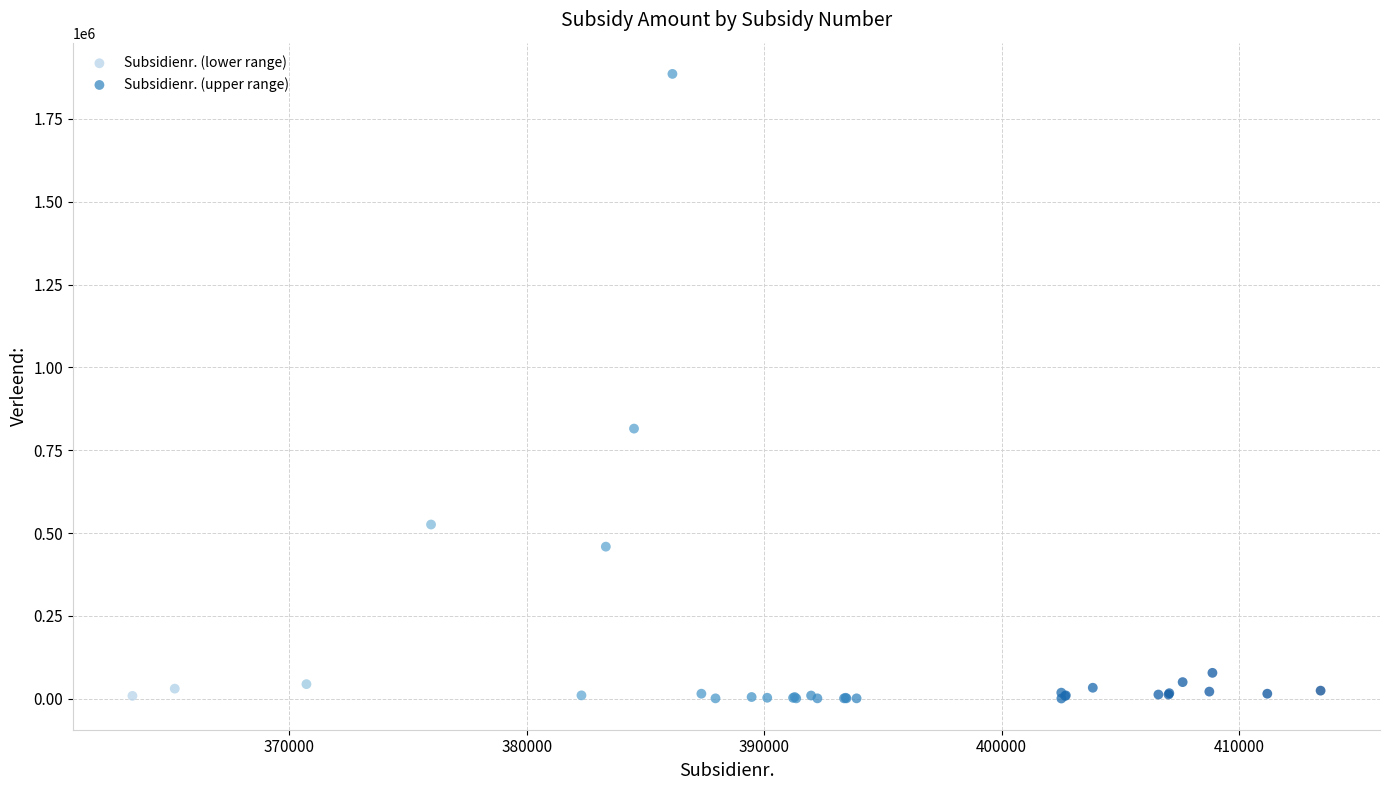

Which series reaches the maximum Y coordinate?

Subsidienr. (lower range)